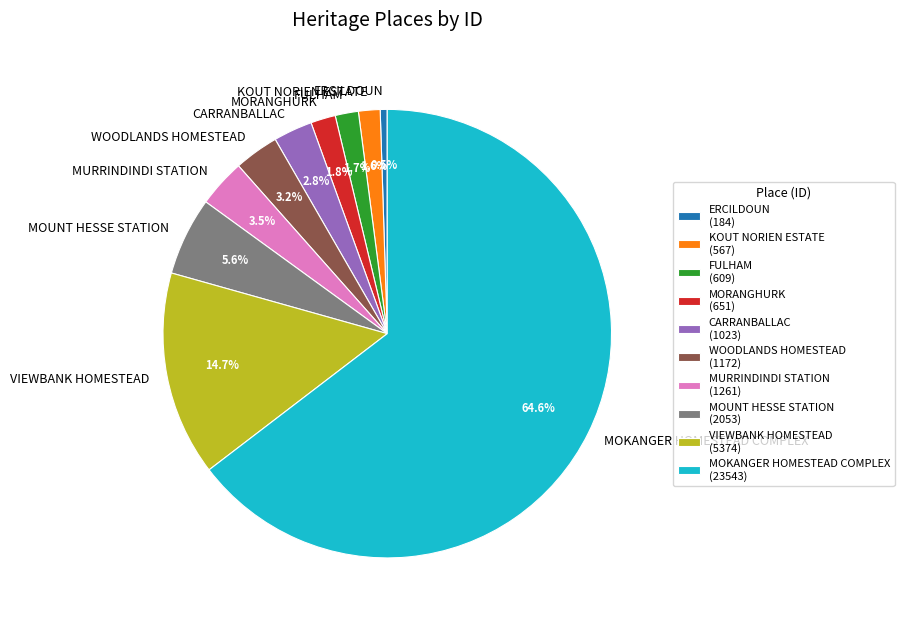

To the nearest percent, what is the difference between the largest and smallest slice percentages?

64%